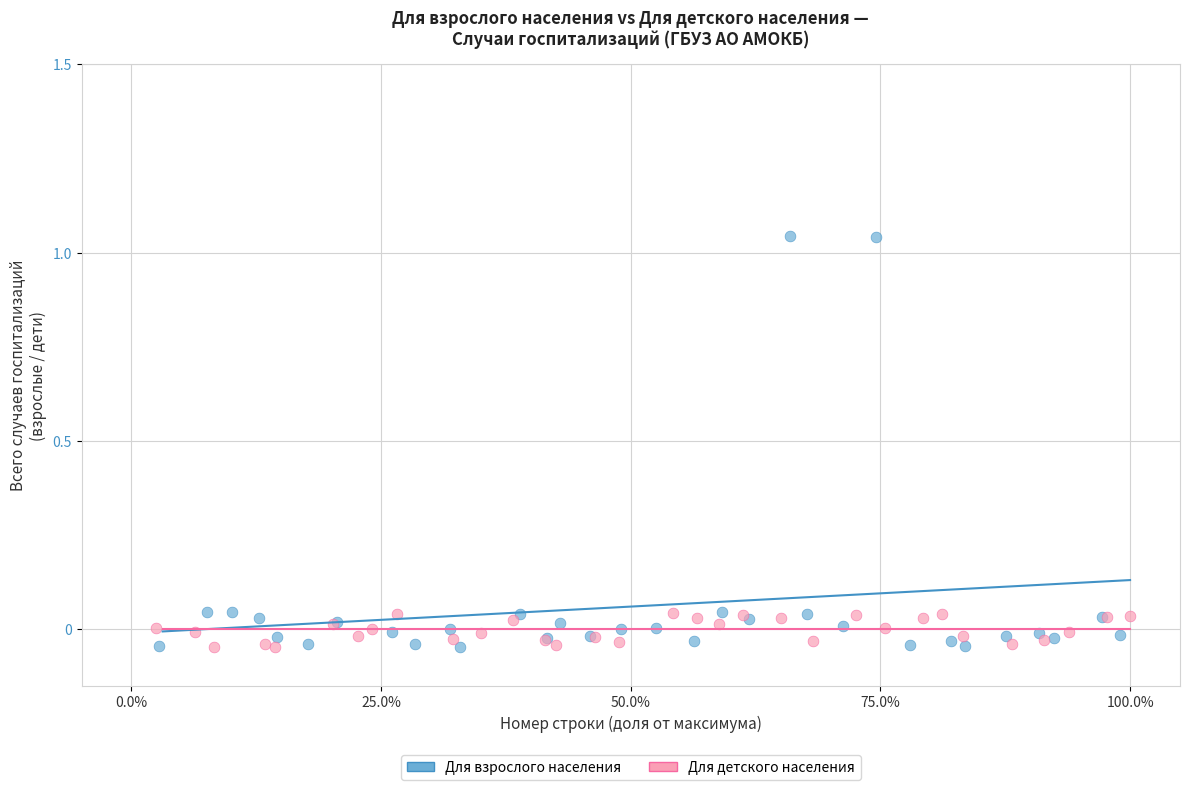

Which series has the largest Y range (max minus min)?

Для взрослого населения